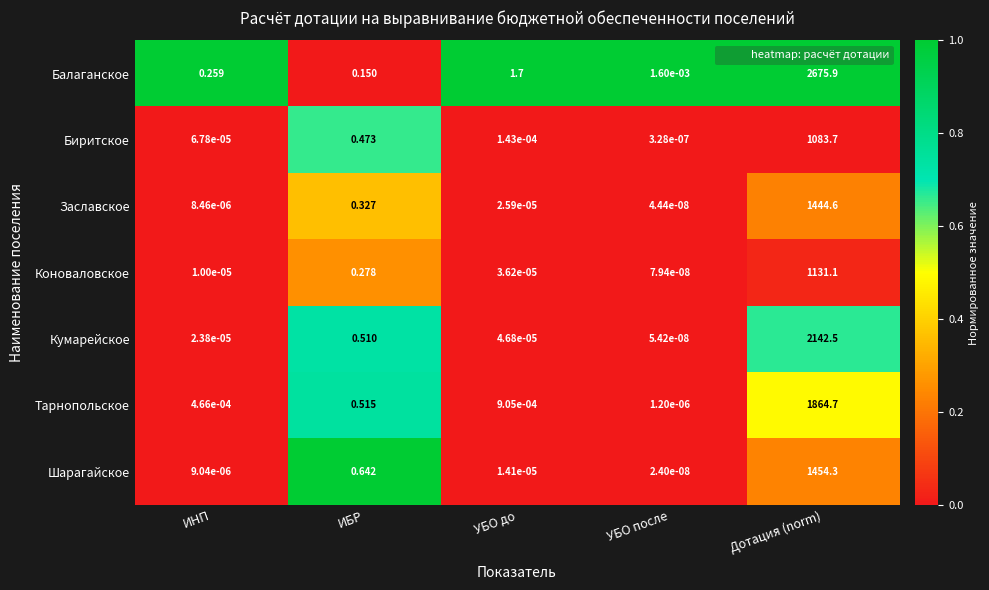

List the series in order of their peak value, highest first.

Балаганское, Кумарейское, Тарнопольское, Шарагайское, Заславское, Коноваловское, Биритское